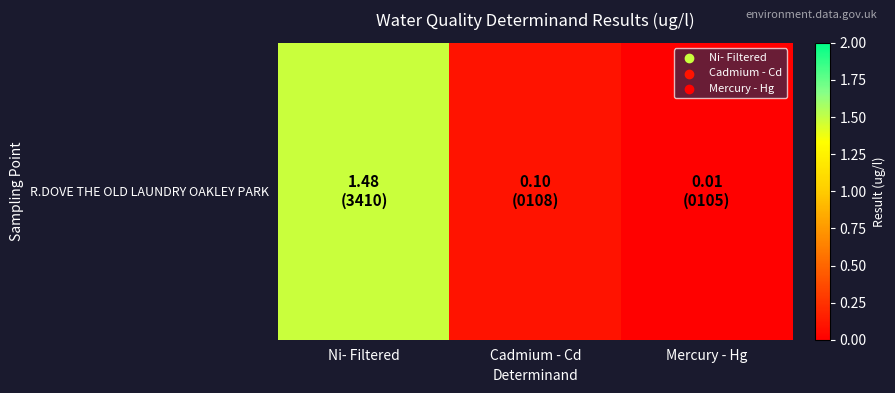

What is the sum of all values?

1.6